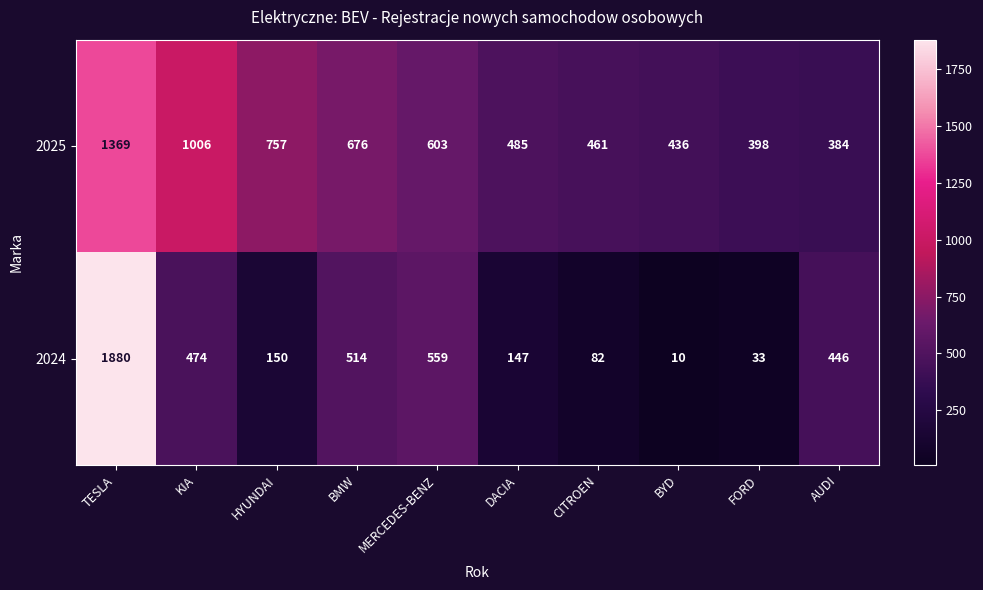

Which series has the largest total across all categories?

2025